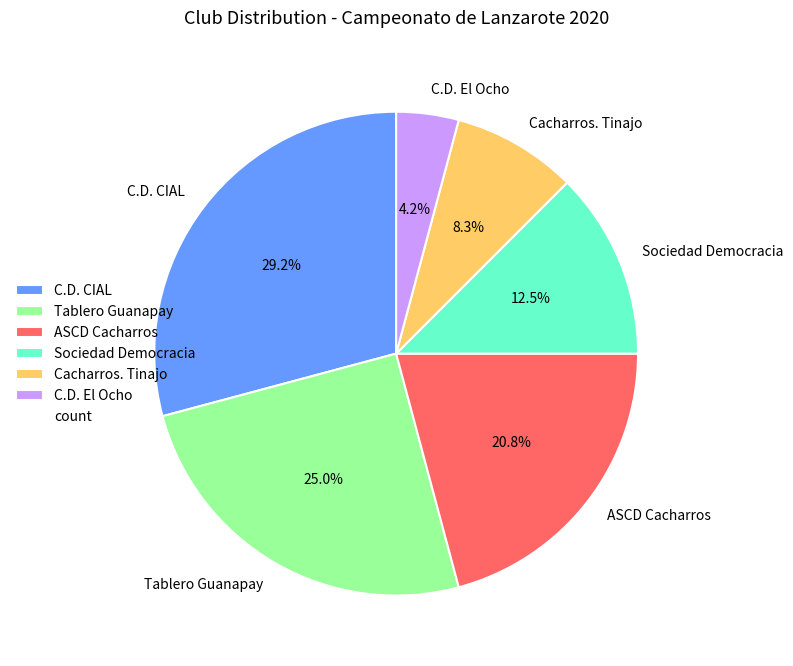

Combined, what portion of the pie is C.D. El Ocho and ASCD Cacharros?

25.0%